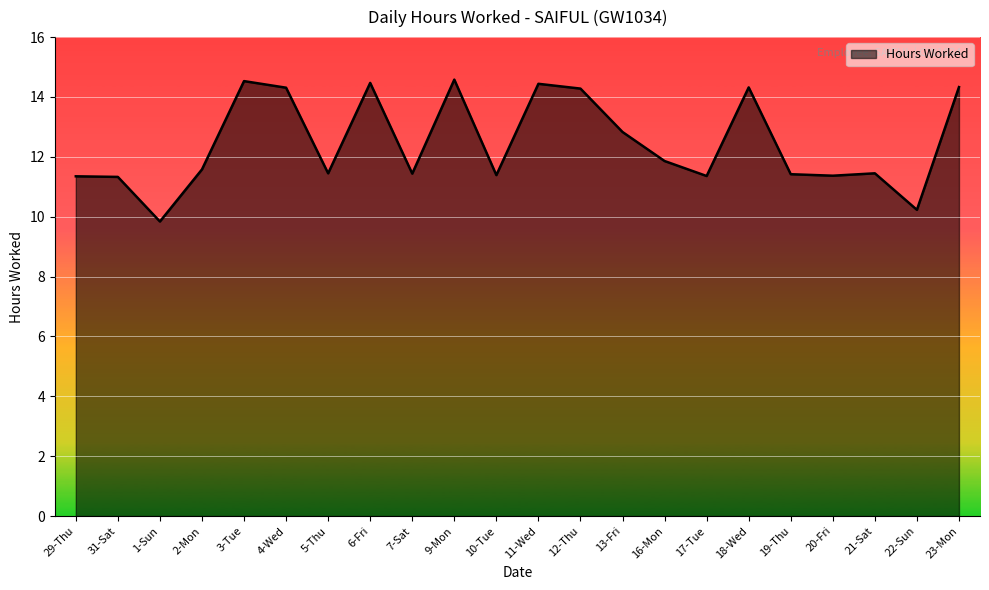

At which label does the data first exceed 11?

29-Thu